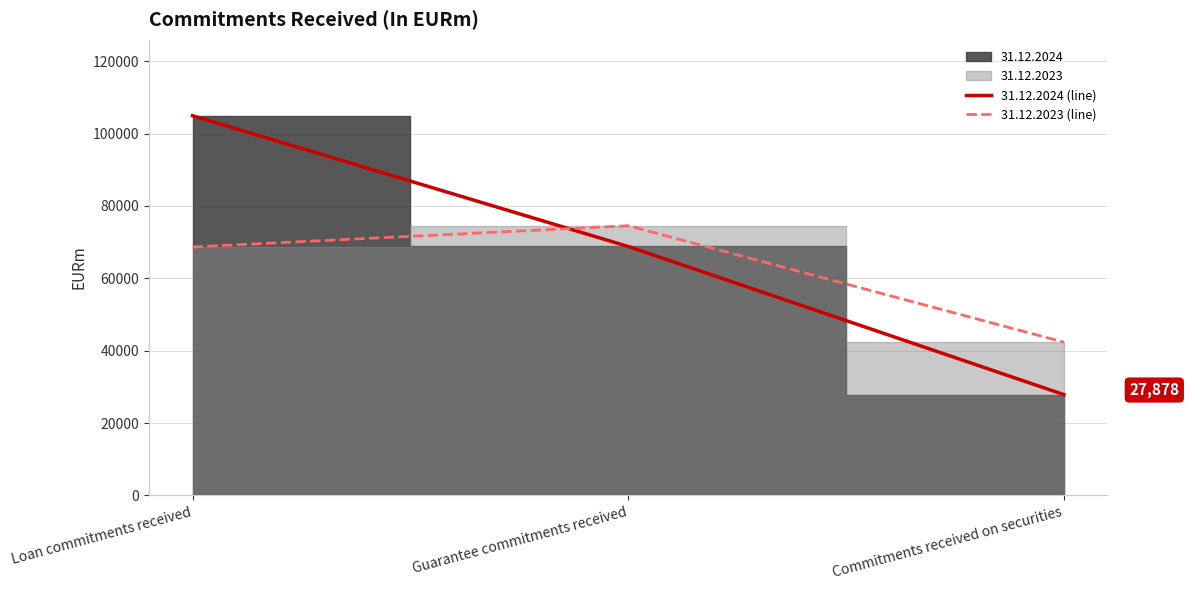

What is the highest value of the 31.12.2024 (line) series?

104948